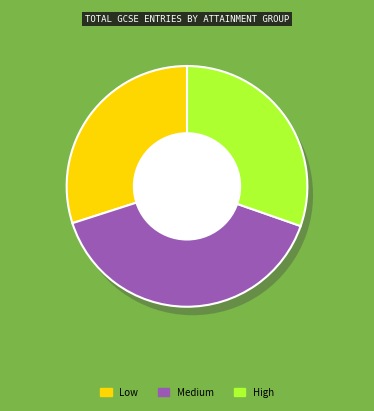

Combined, what portion of the pie is High and Low?

60.3%